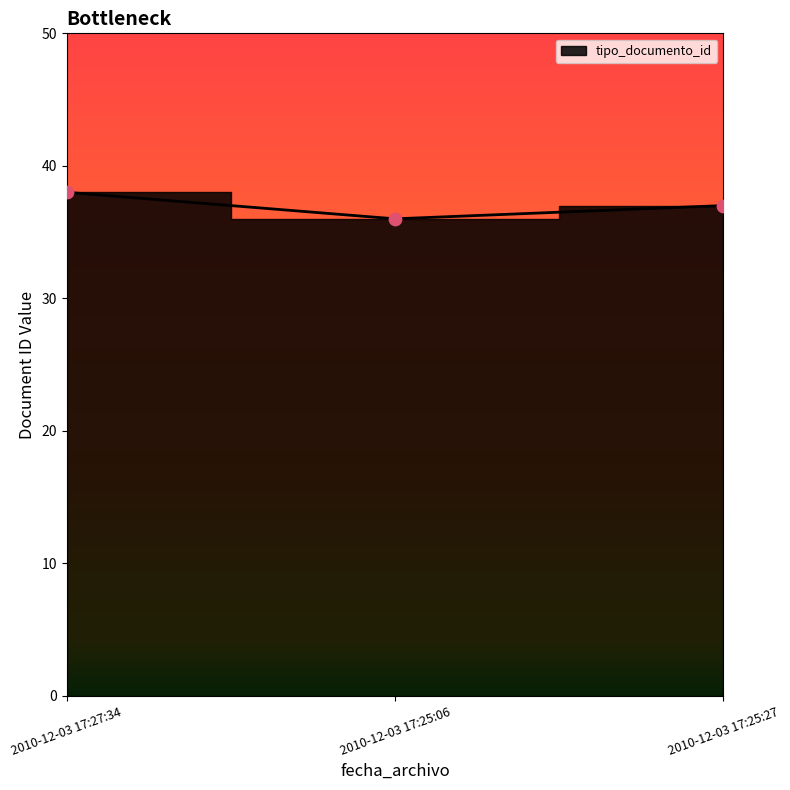

Between 2010-12-03 17:25:06 and 2010-12-03 17:27:34, which is larger?

2010-12-03 17:27:34